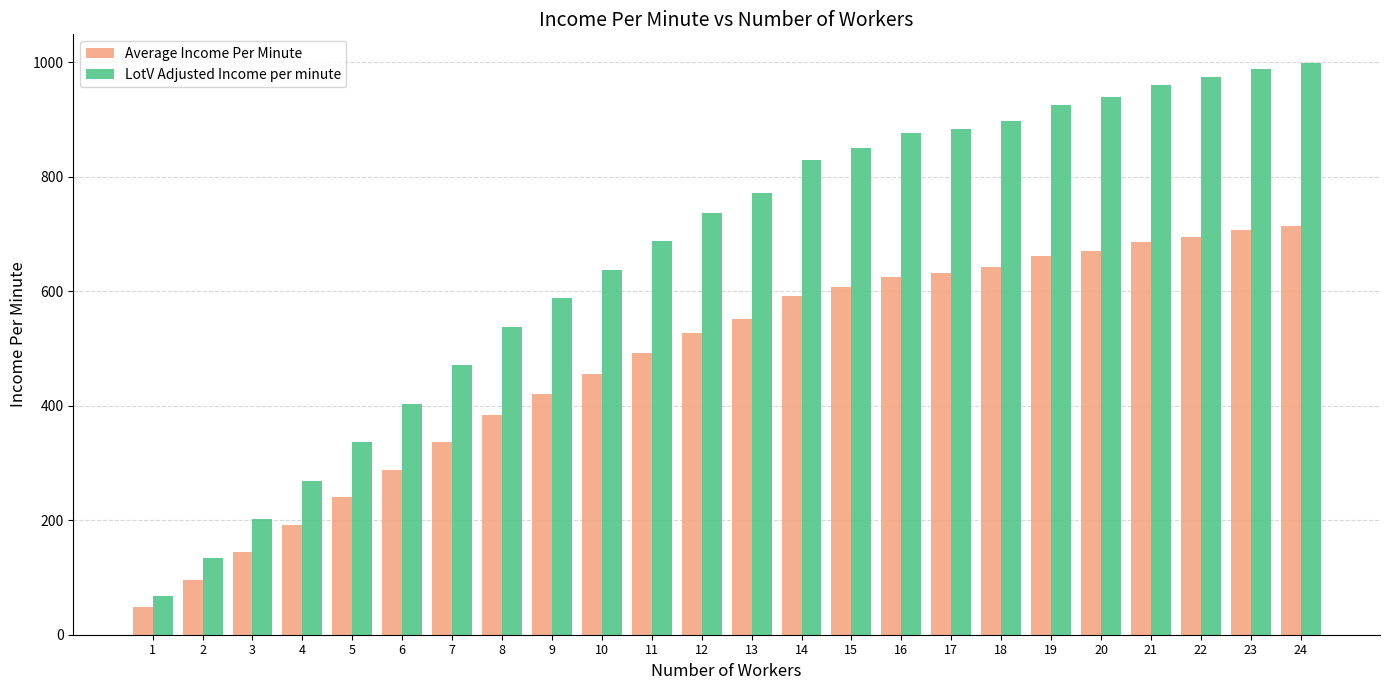

What is the value of the Average Income Per Minute bar at the 23rd from the left?

706.2